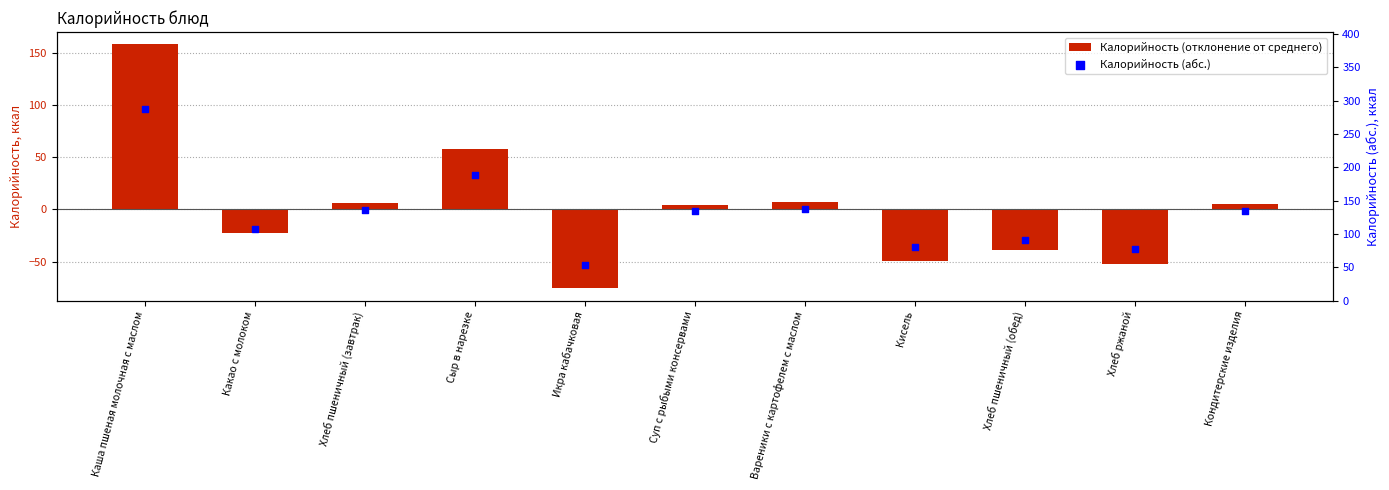

Which series has the largest total across all categories?

Калорийность (абс.)